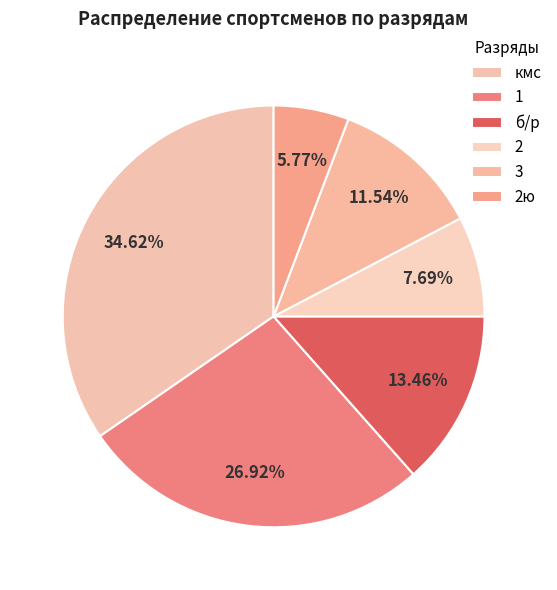

What is the total percentage of кмс and 2ю?

40.4%